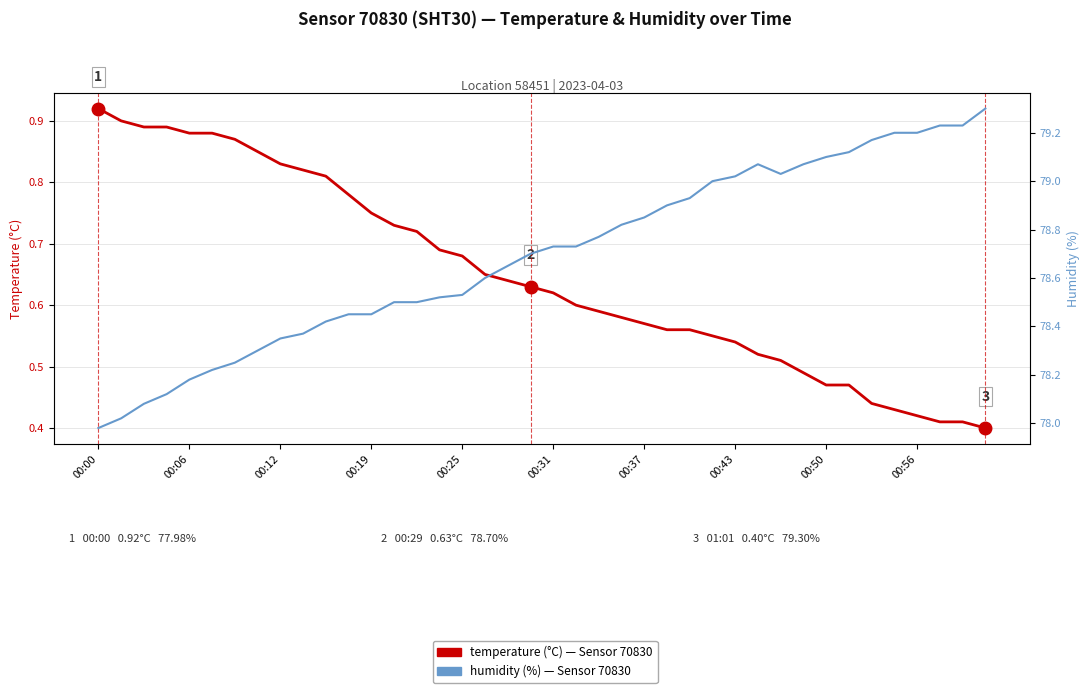

What is the value of the humidity point at the 3rd from the left?

78.1